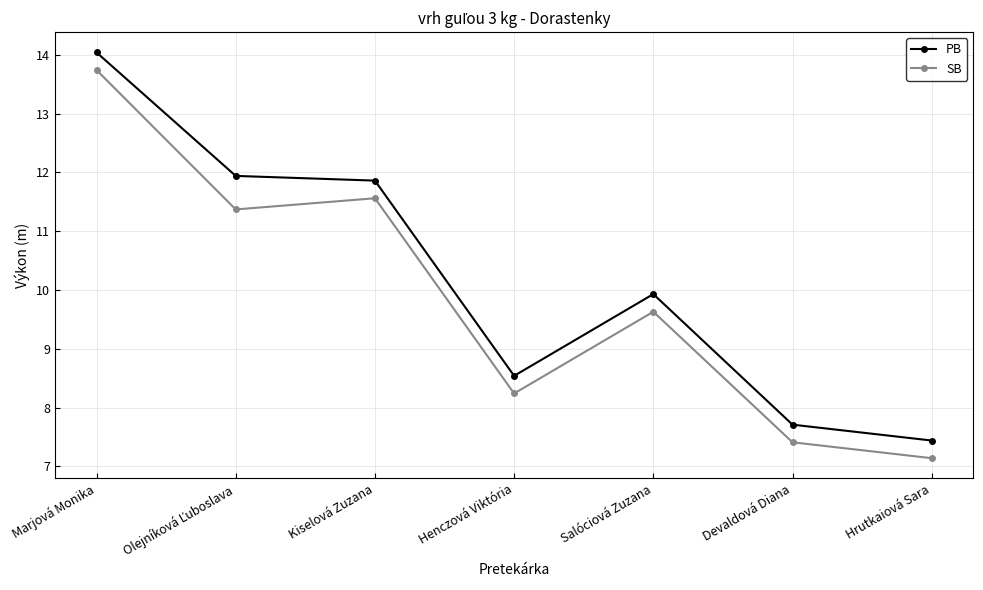

What is the value of the SB point at the 4th from the left?

8.2